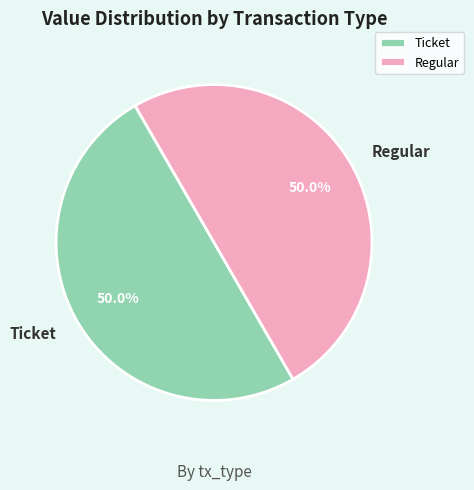

What is the ratio of the value at Regular to the value at Ticket?

1.0